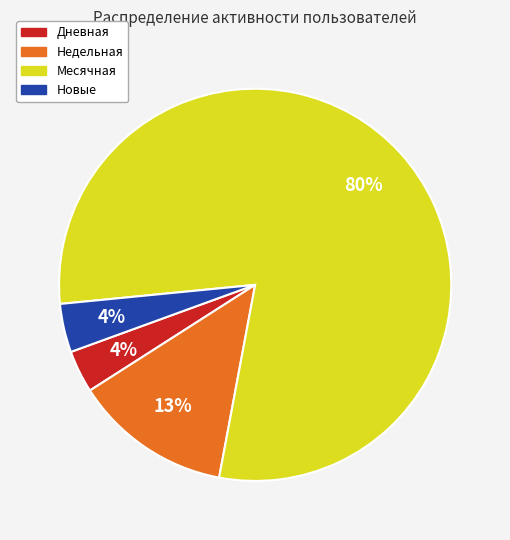

To the nearest percent, what is the average slice percentage?

25%